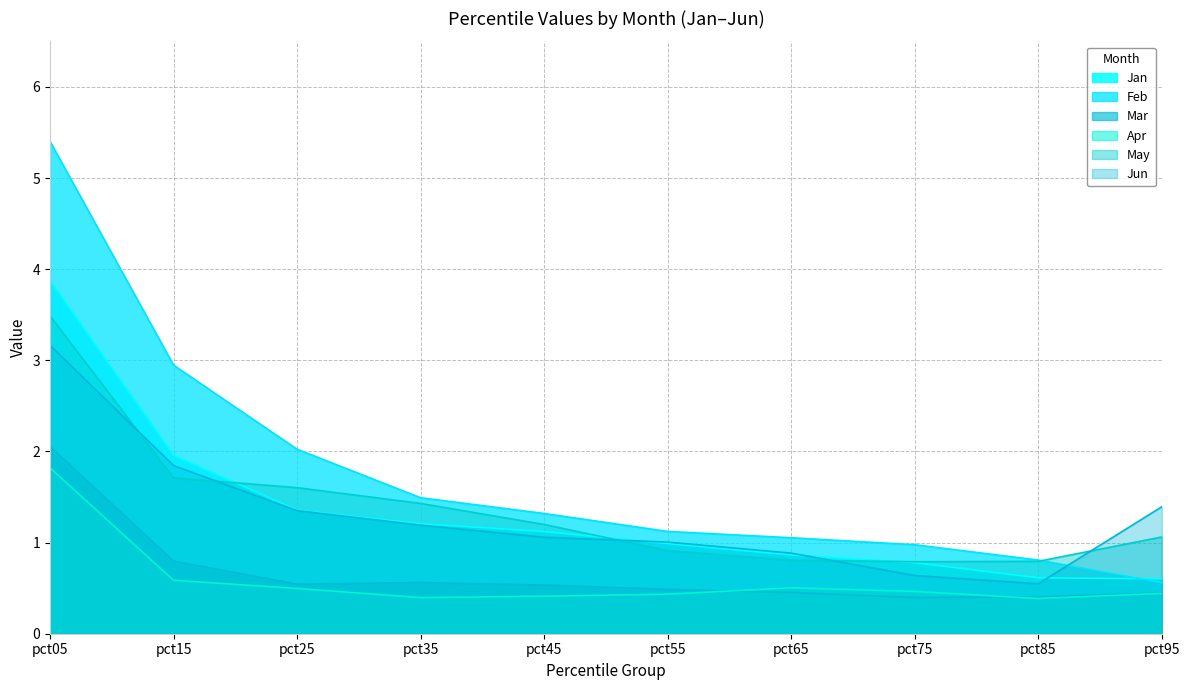

The value of Jun at pct85 is 0.9. True or false?

False